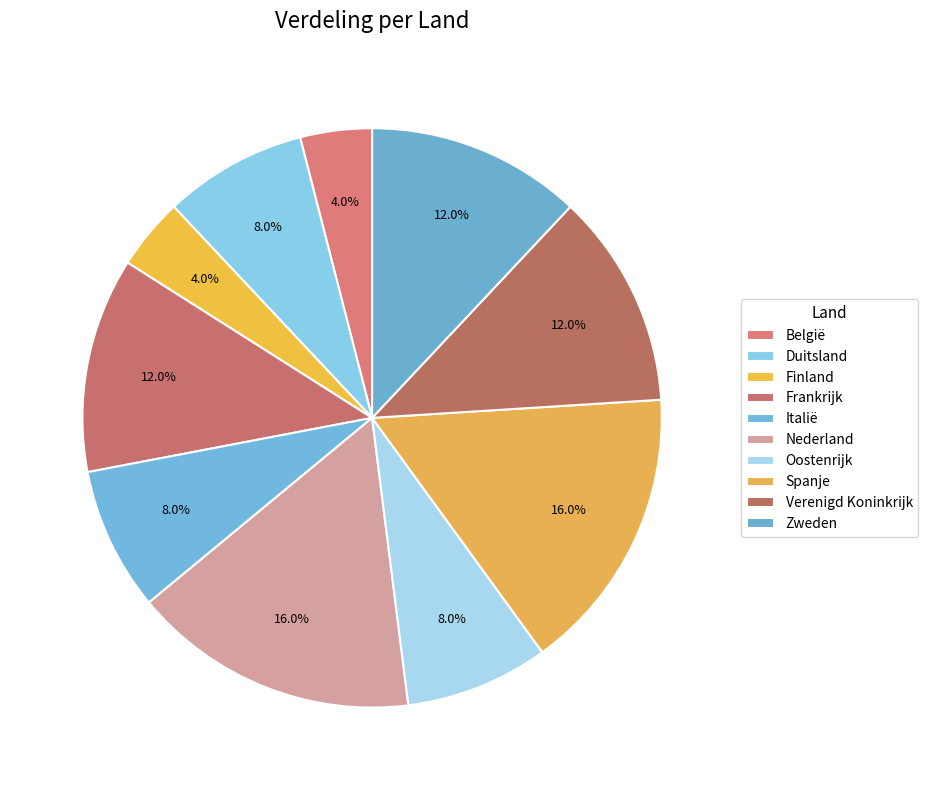

How many segments does this pie chart have?

10